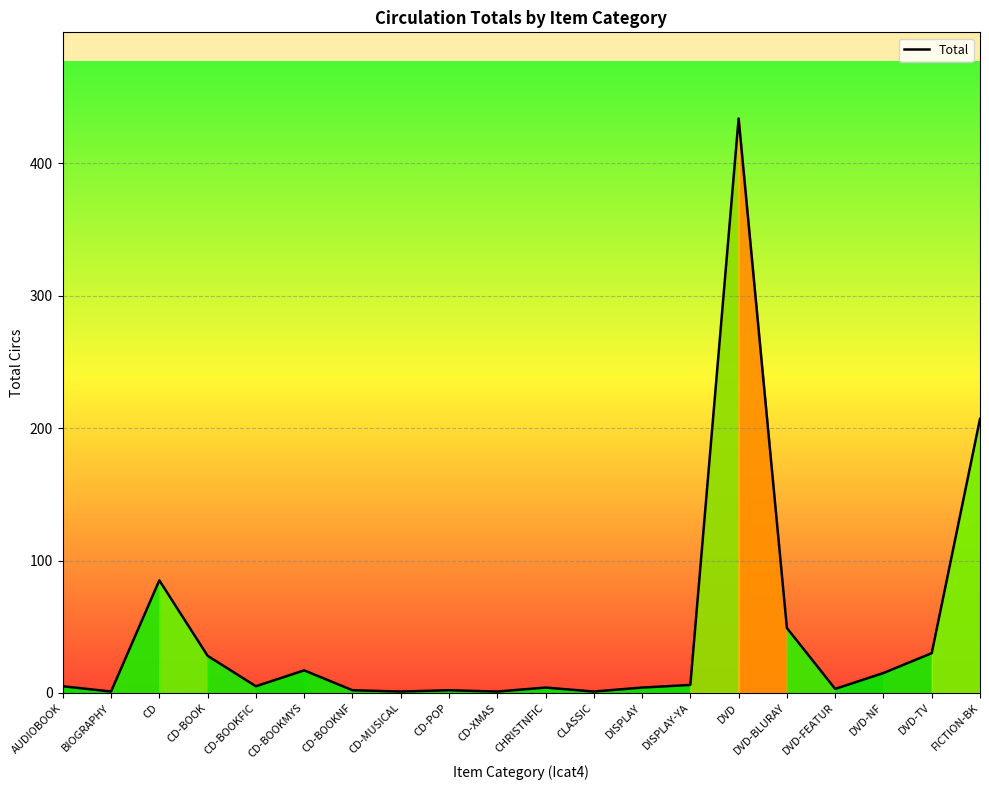

Between FICTION-BK and DVD-FEATUR, which is larger?

FICTION-BK